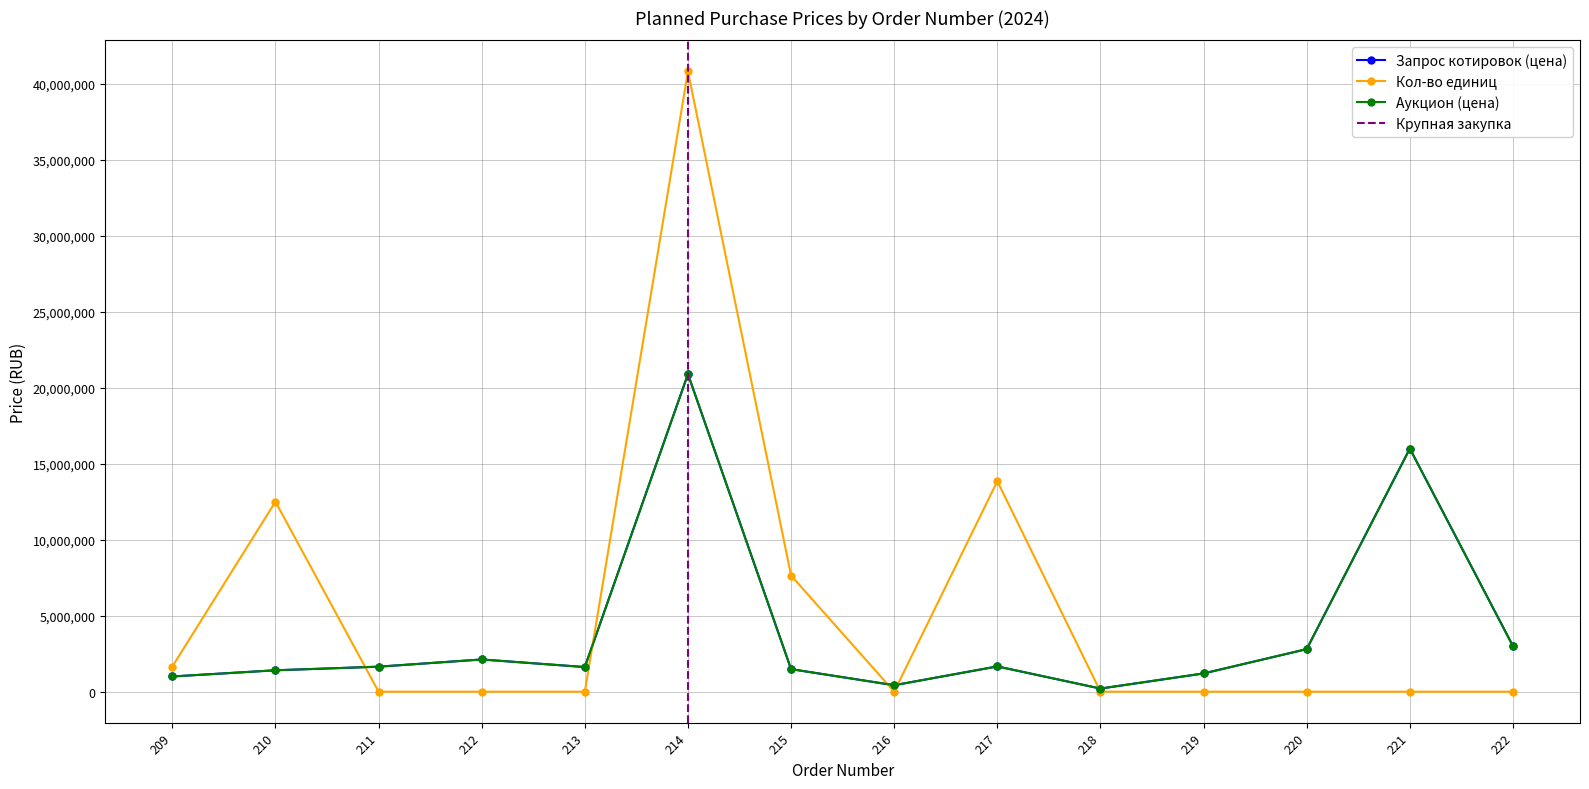

Reading left to right, list all the values displayed in this chart.

Creates: 209=1000000.0	210=1407343.3	211=1644803.3	212=2119258.9	213=1620481.2	214=20901888.0	215=1482645.0	216=425007.2	217=1661780.0	218=204324.8	219=1200000.0	220=2800000.0	221=16000000.0	222=3000000.0
Edits: 209=1650000.0	210=12500000.0	211=500.0	212=500.0	213=500.0	214=40824000.0	215=7642500.0	216=500.0	217=13850000.0	218=500.0	219=500.0	220=500.0	221=500.0	222=500.0
Total: 209=1000000.0	210=1407343.3	211=1644803.3	212=2119258.9	213=1620481.2	214=20901888.0	215=1482645.0	216=425007.2	217=1661780.0	218=204324.8	219=1200000.0	220=2800000.0	221=16000000.0	222=3000000.0